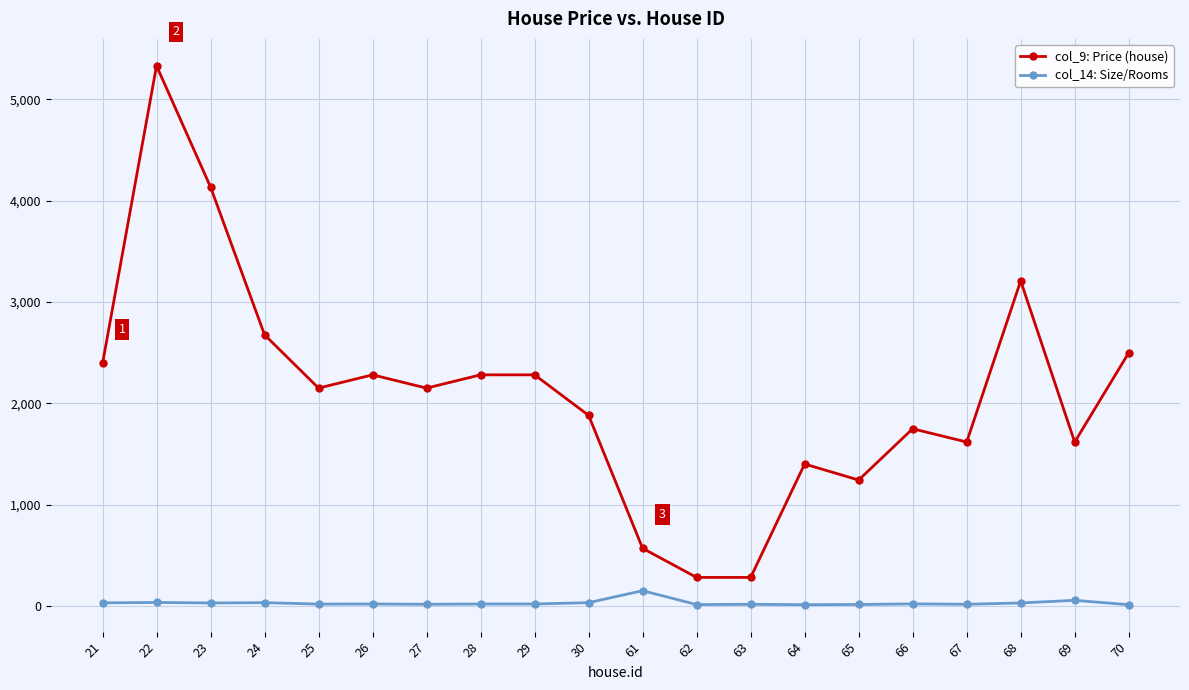

At which category does col_9: Price (house) reach its first local peak?

22